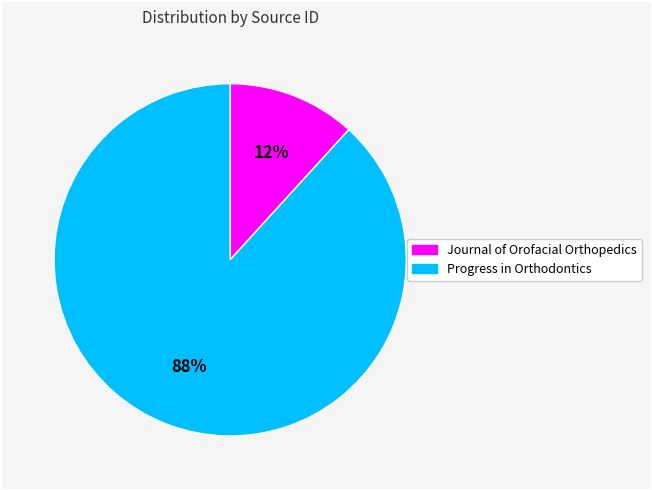

Which category has the biggest portion of the pie?

Progress in Orthodontics